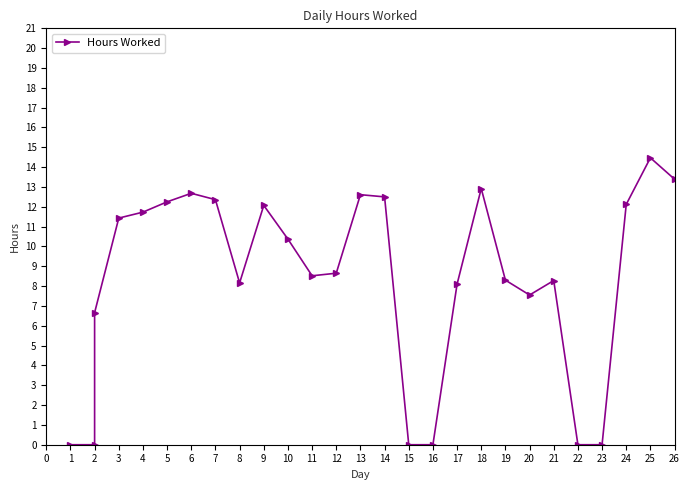

True or false: the data has more than 2 interior local peaks.

True